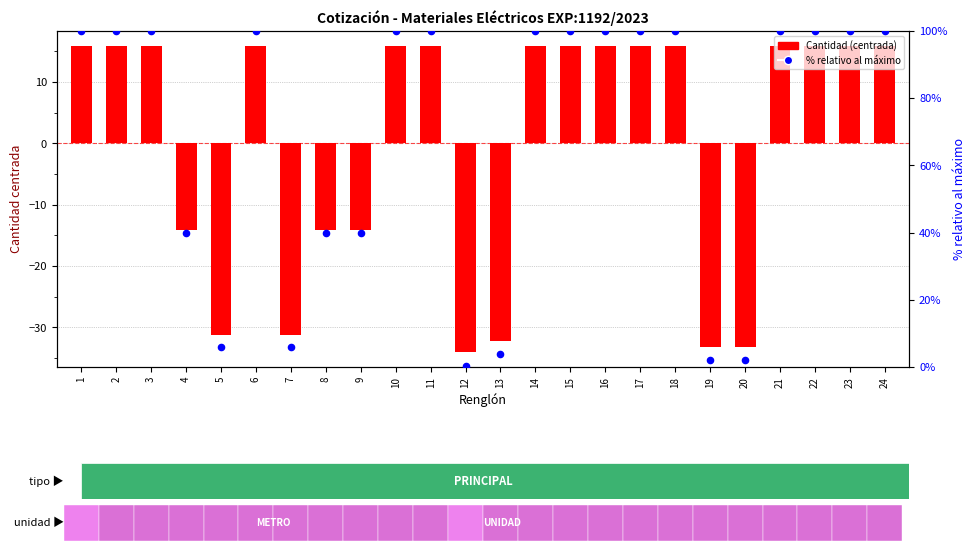

Which series has the largest total across all categories?

% relativo al máximo